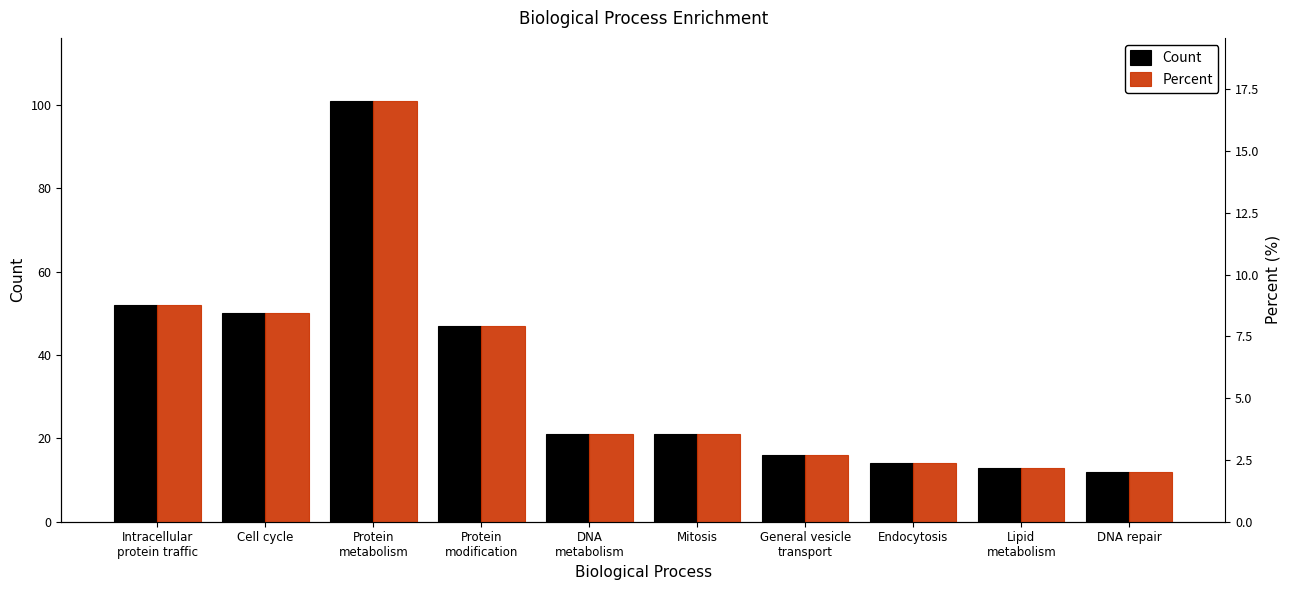

How many distinct data groups are displayed?

2